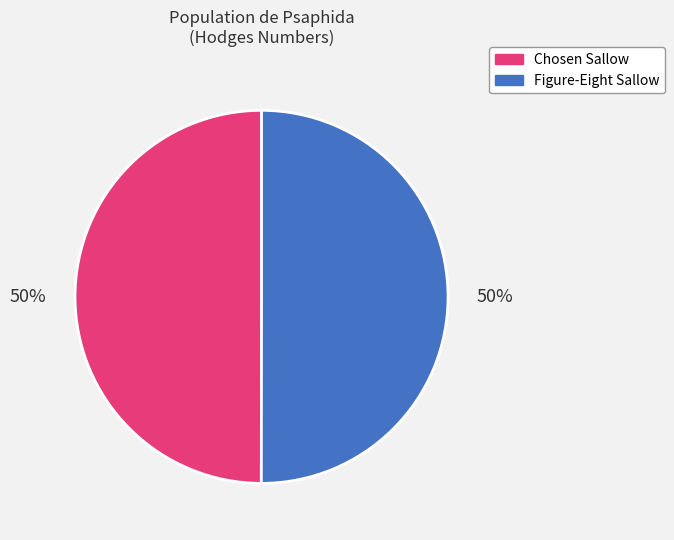

To the nearest percent, what percentage of the pie is Chosen Sallow?

50%